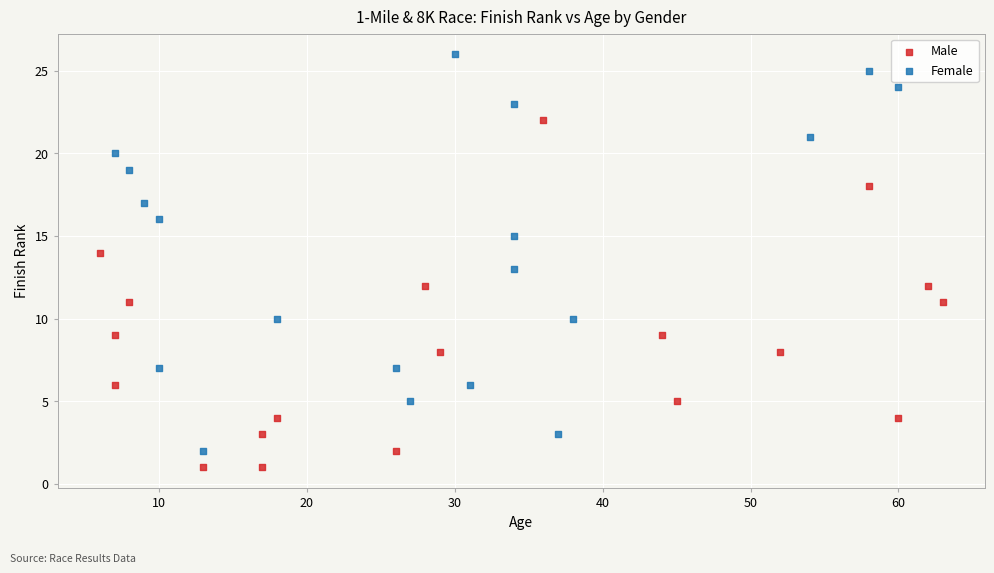

Which series contains the lowest Y value?

Male